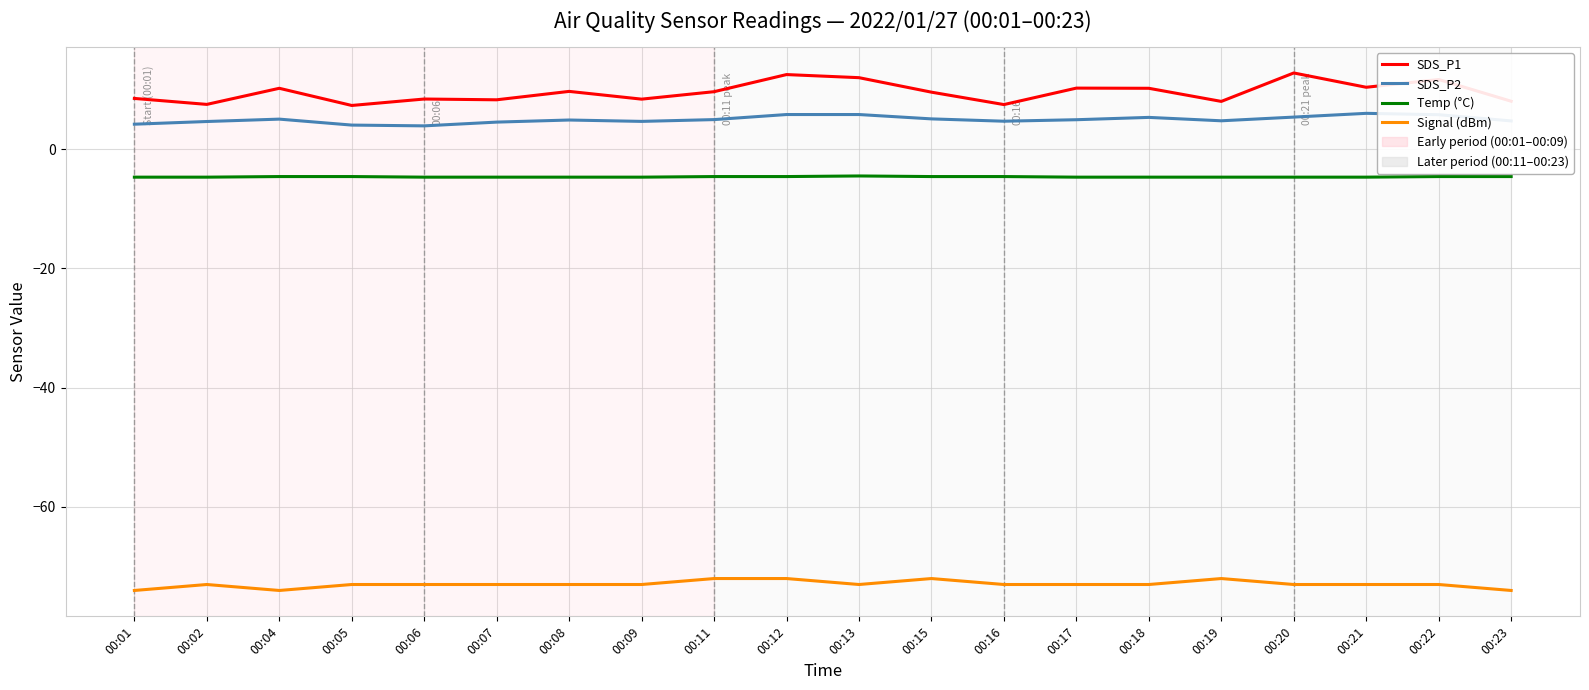

What value does the SDS_P1 series have at 00:12?

12.5